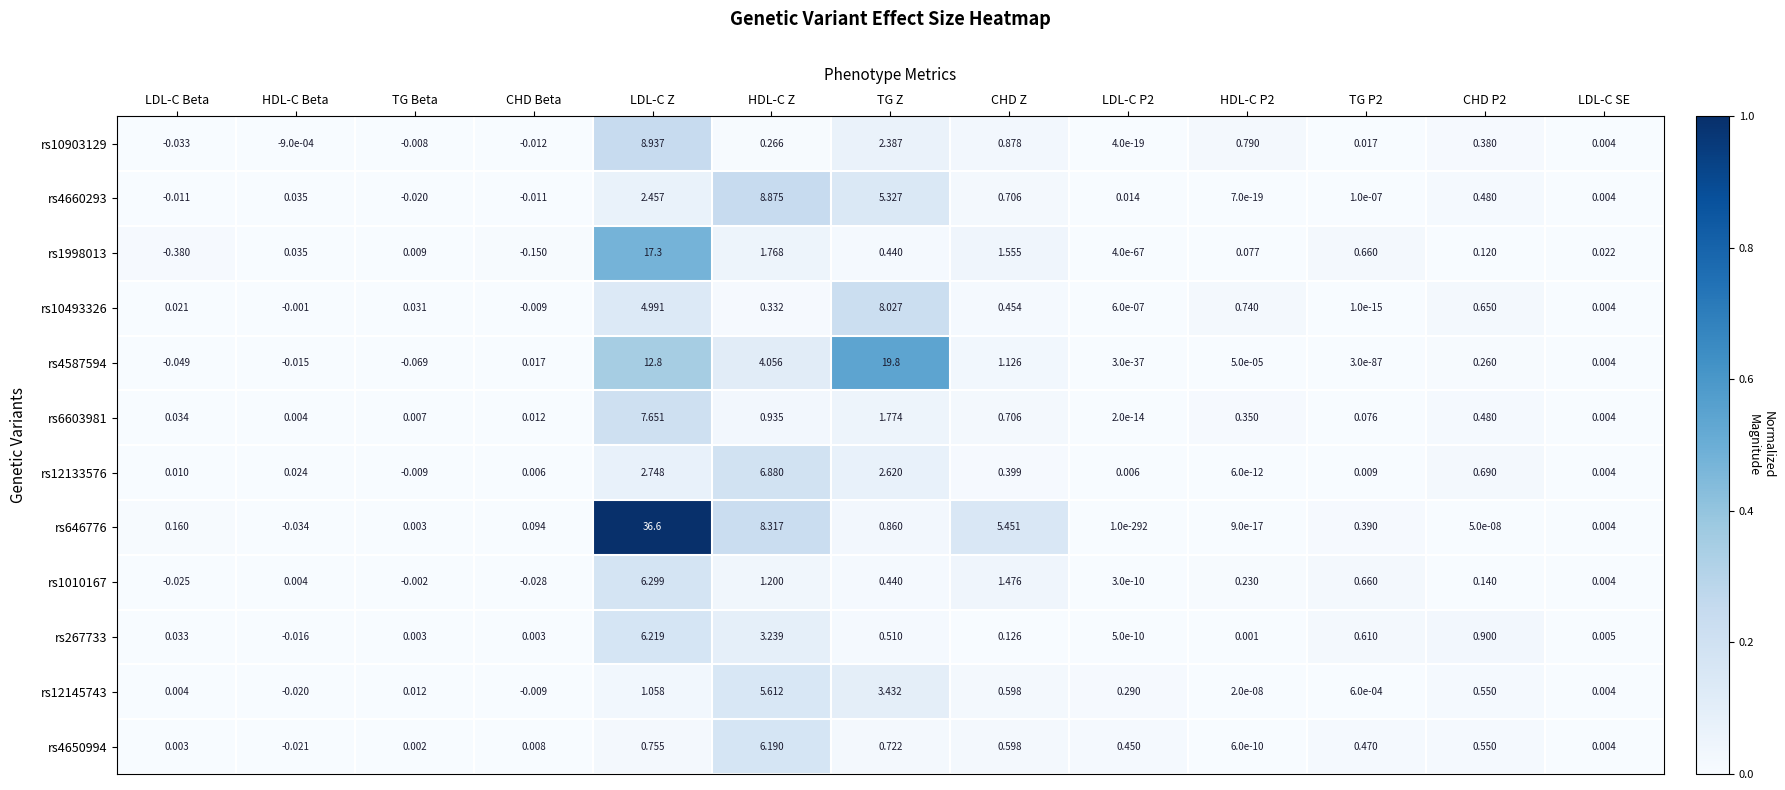

At which label is rs10493326 closest to 4?

LDL-C Z